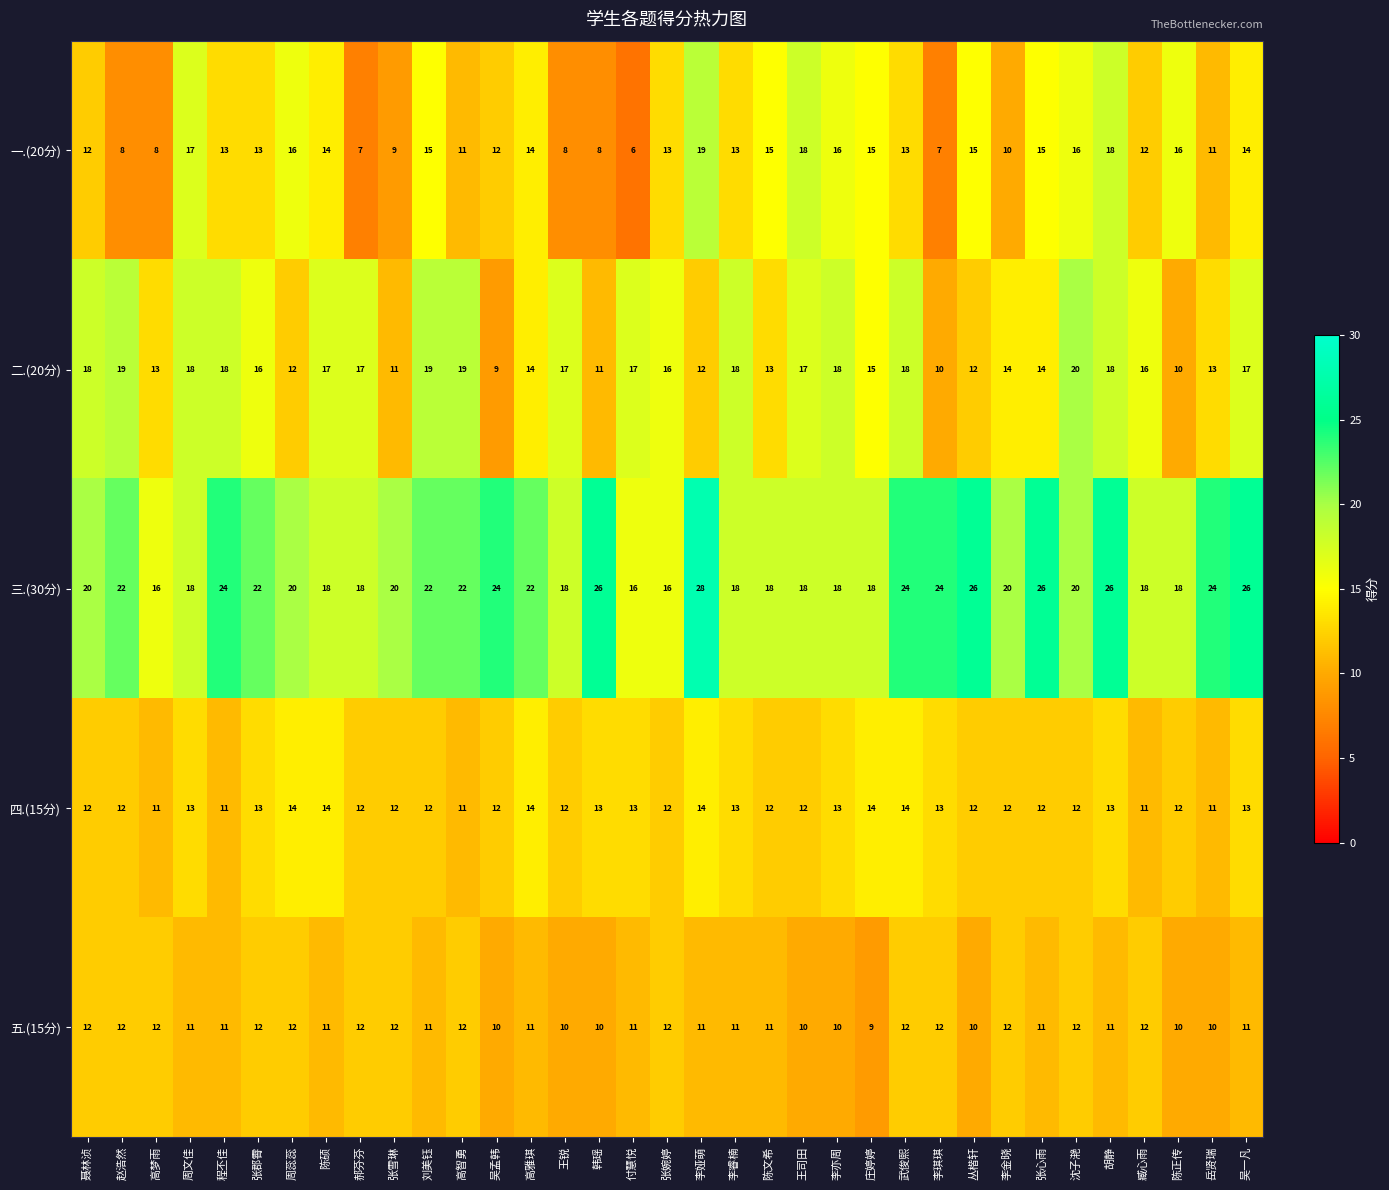

Which series has the largest total across all categories?

三.(30分)